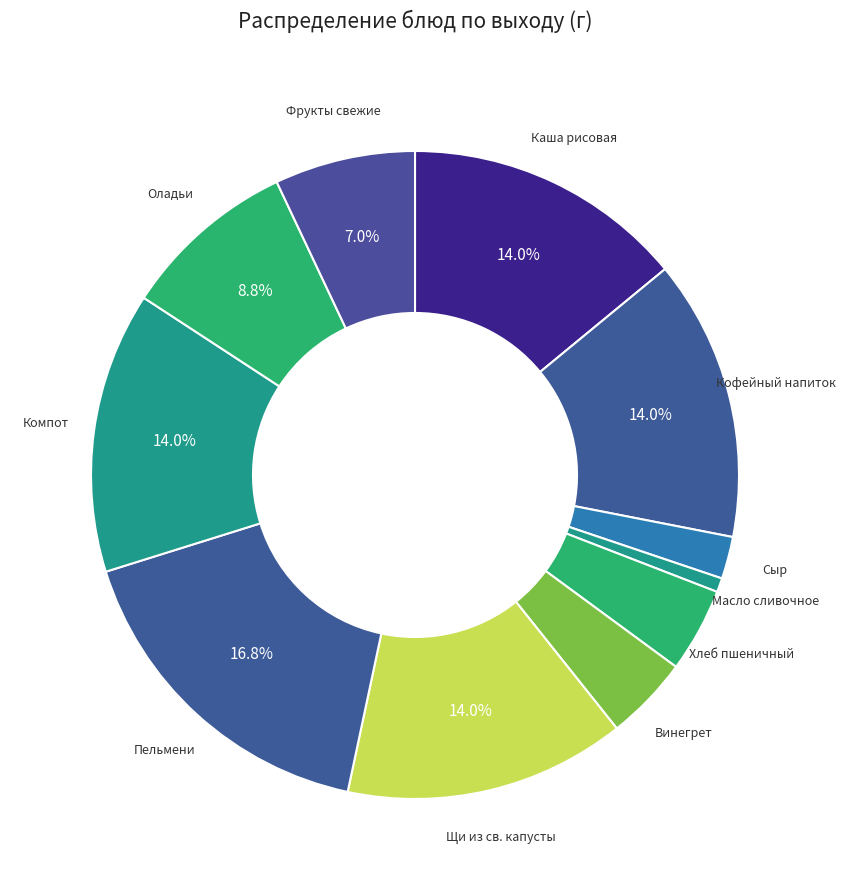

How many slices are in this pie chart?

11